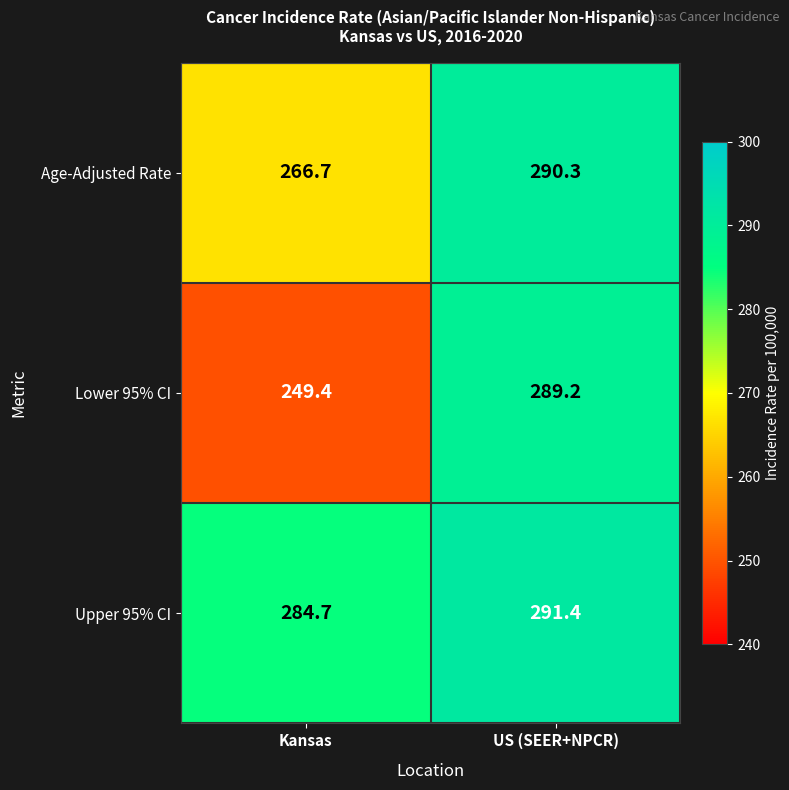

At how many categories does at least one series exceed 251?

2